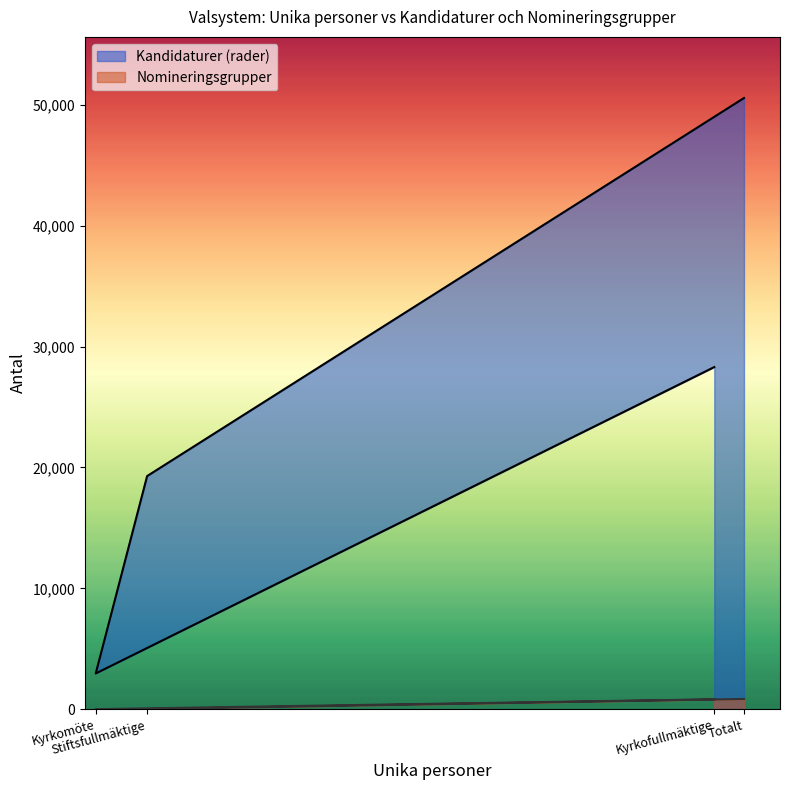

Does the chart display data point markers on the line(s)?

No